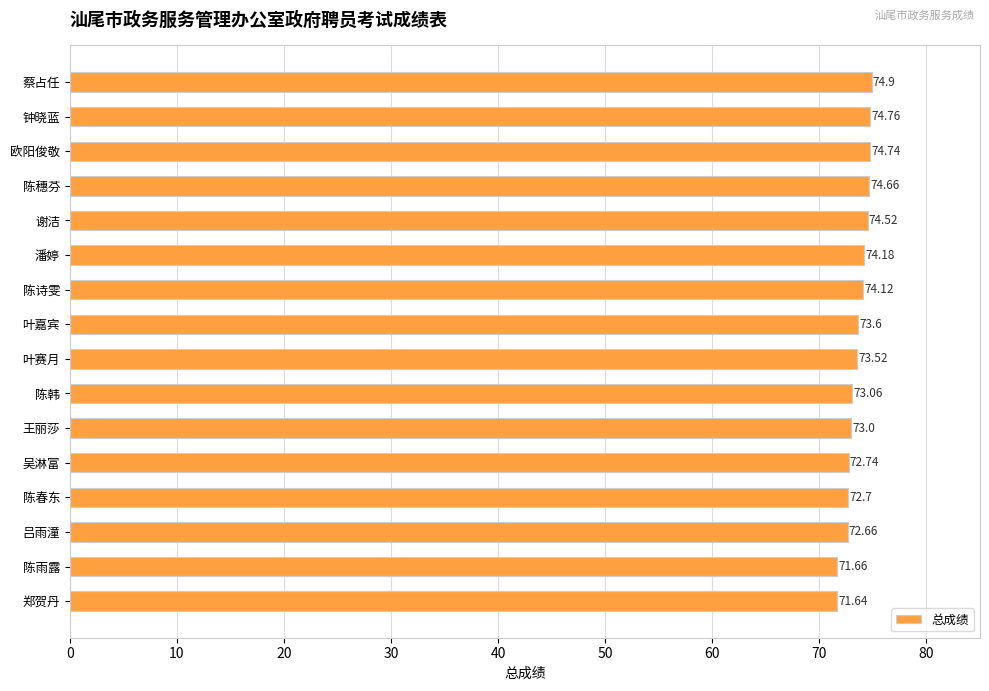

Rank the categories by value from highest to lowest.

蔡占任, 钟晓蓝, 欧阳俊敬, 陈穗芬, 谢洁, 潘婷, 陈诗雯, 叶嘉宾, 叶赛月, 陈韩, 王丽莎, 吴淋富, 陈春东, 吕雨潼, 陈雨露, 郑贺丹